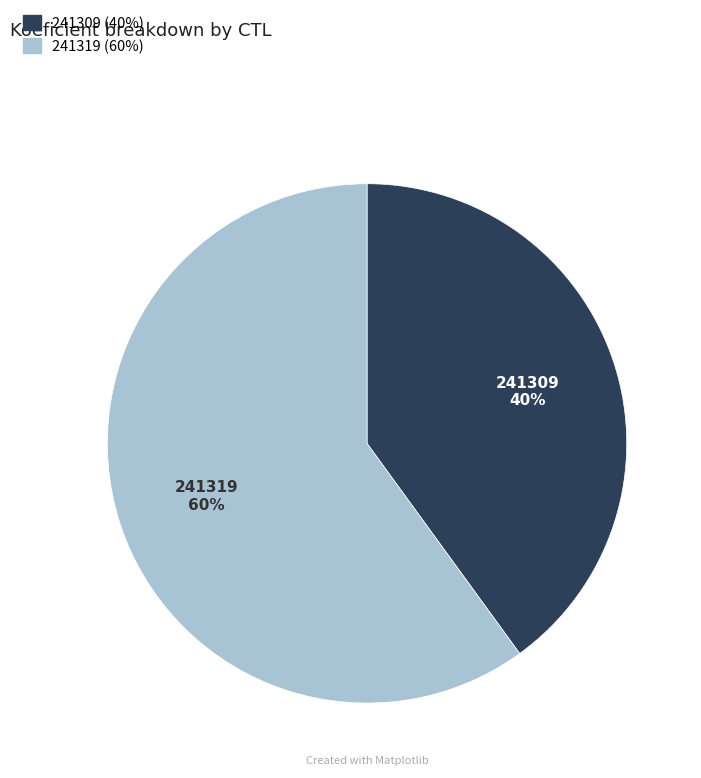

Combined, do 241309 and 241319 account for over 50%?

Yes